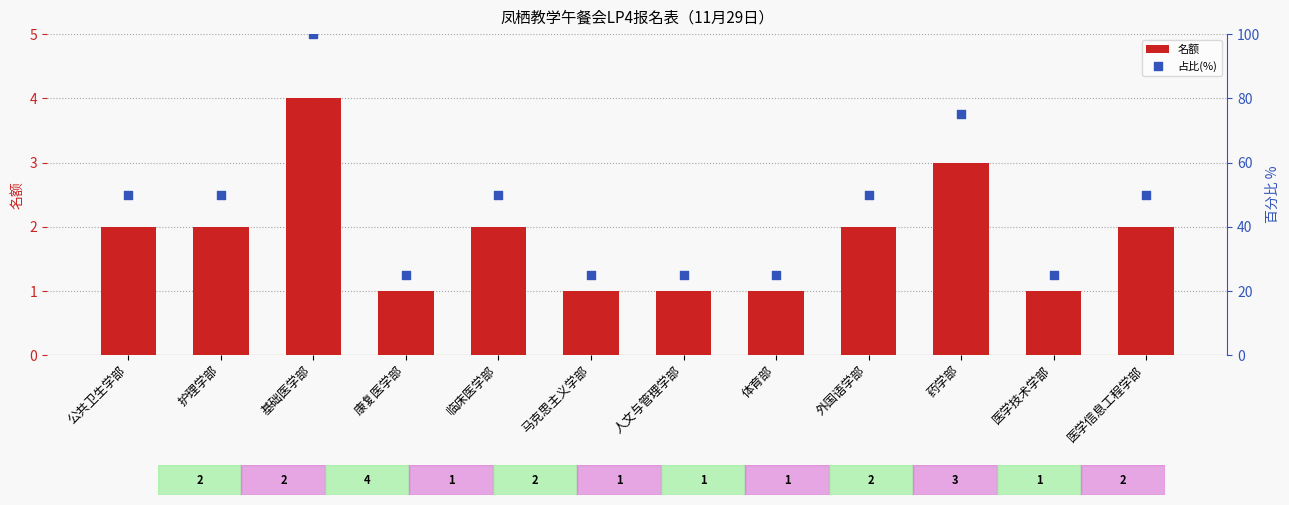

Which series reaches the minimum Y coordinate?

名额